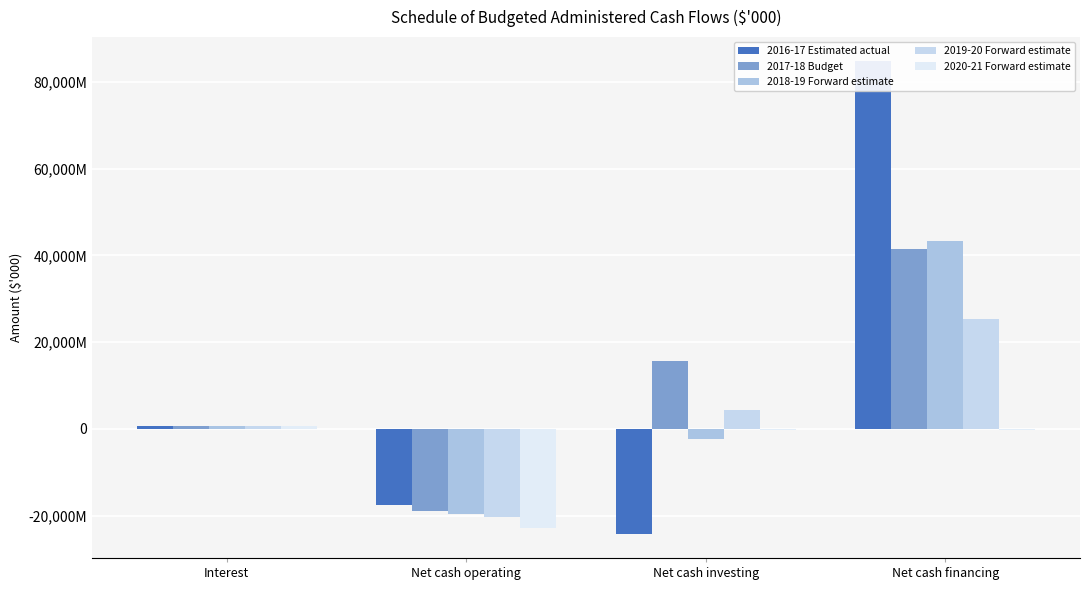

Where is 2020-21 Forward estimate nearest to the value -11100271?

Net cash financing